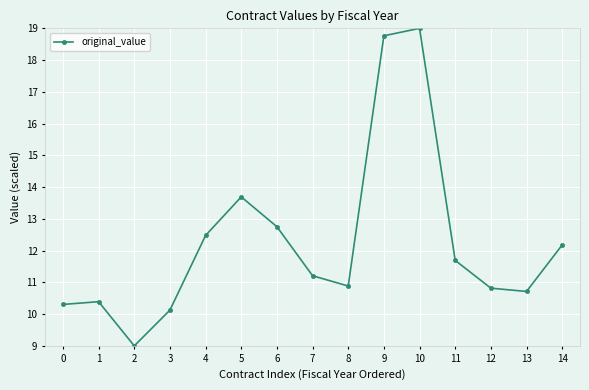

True or false: the data has more than 0 interior local peaks.

True